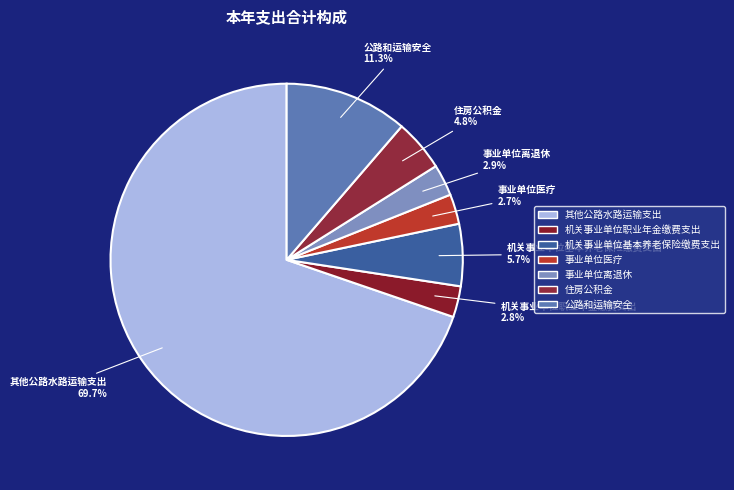

What is the largest slice in the pie chart?

其他公路水路运输支出